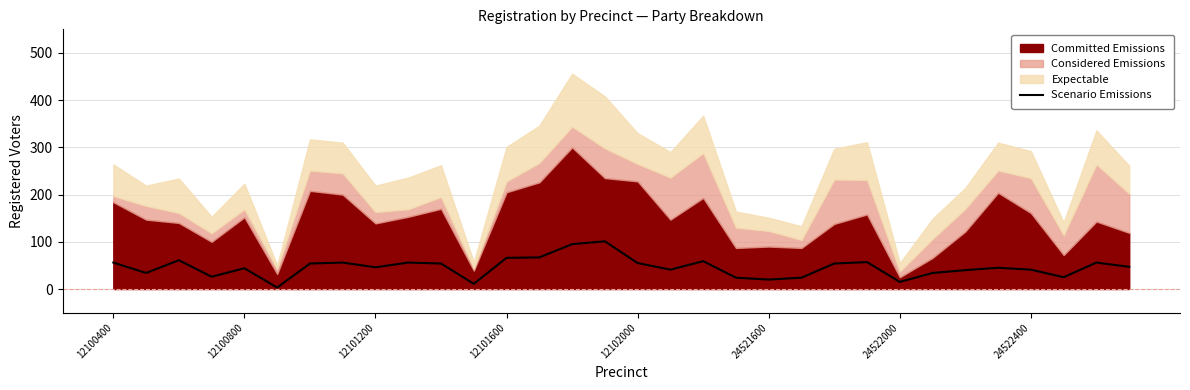

The Scenario Emissions series shows 55 at 12102000. True or false?

True